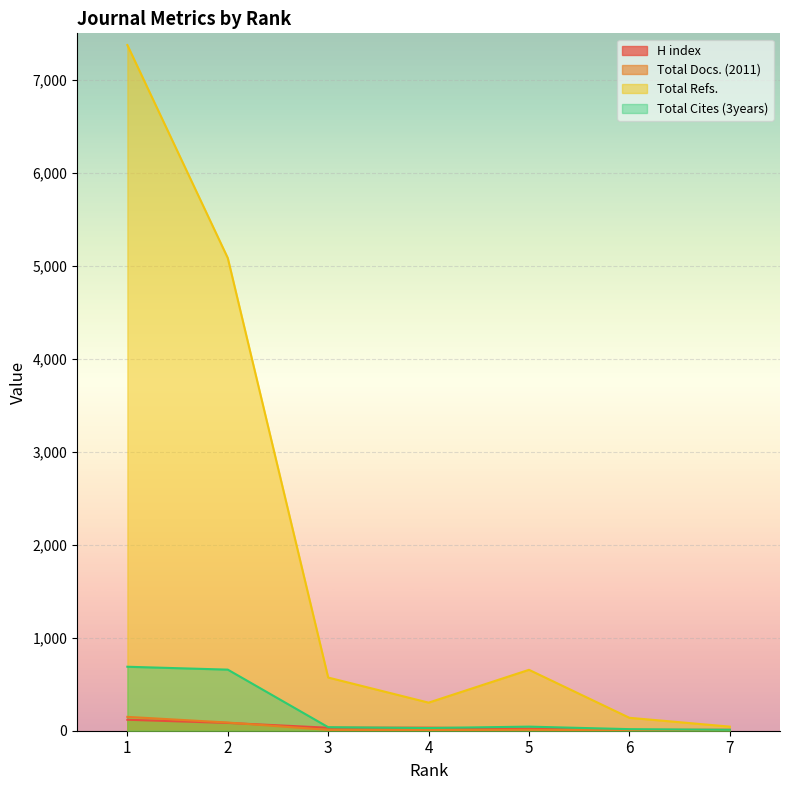

Between 3 and 4, which series saw the biggest shift?

Total Refs.